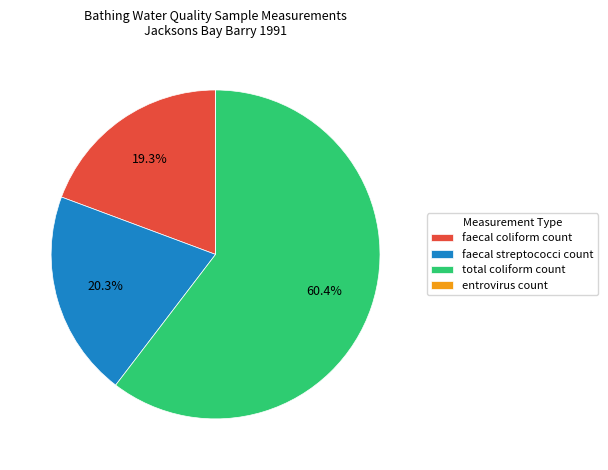

To the nearest percent, what is the difference between the largest and smallest slice percentages?

60%